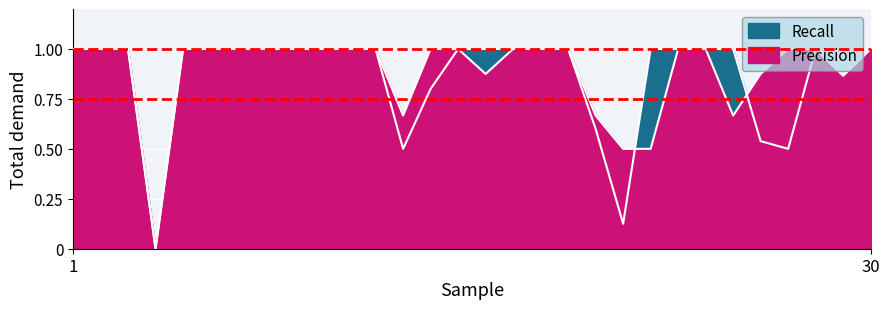

Is it true that Recall equals -0.4 at 4?

False